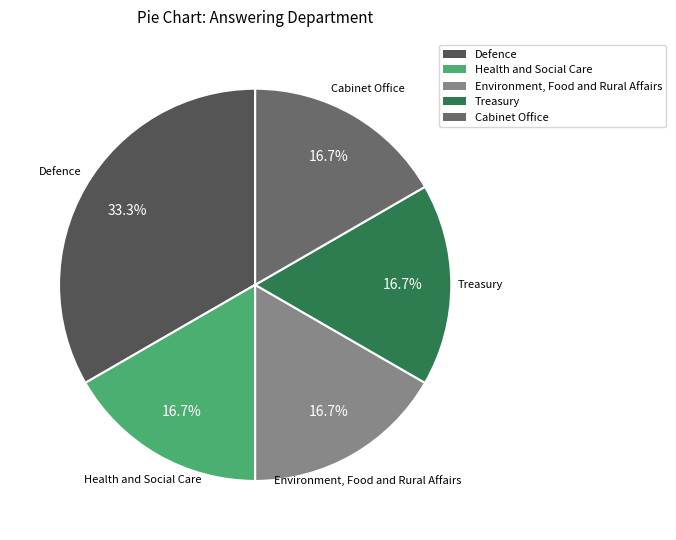

Is there any slice that represents more than half of the pie?

No